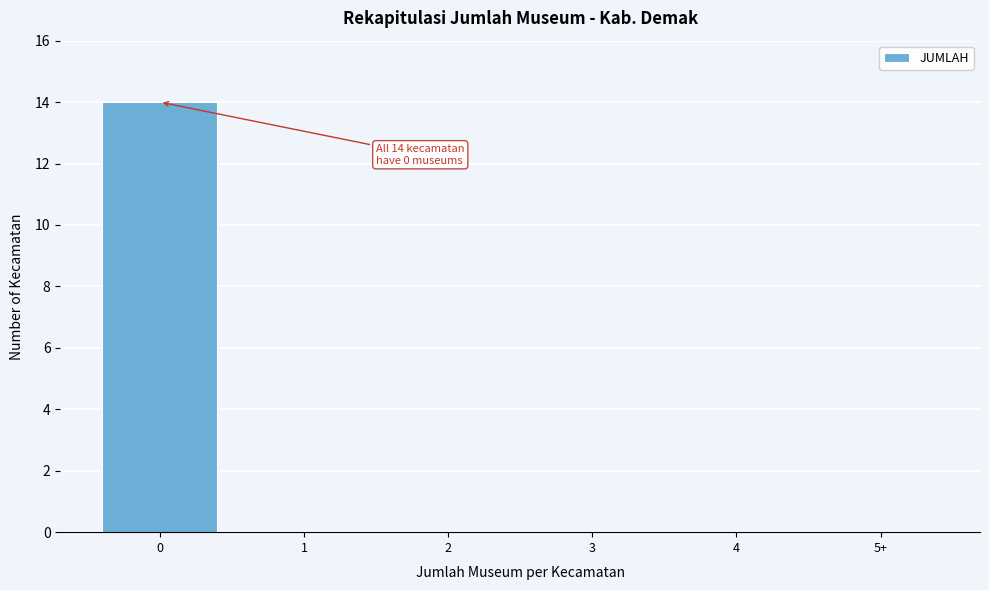

Reading left to right, list all the values displayed in this chart.

0=14	1=0	2=0	3=0	4=0	5+=0